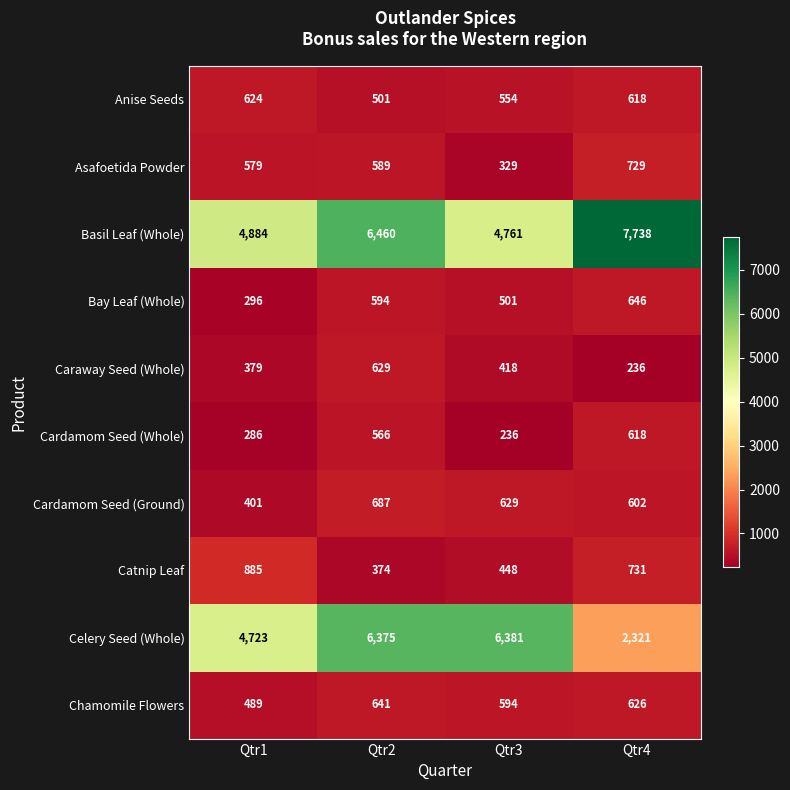

At which label is Bay Leaf (Whole) closest to 471?

Qtr3